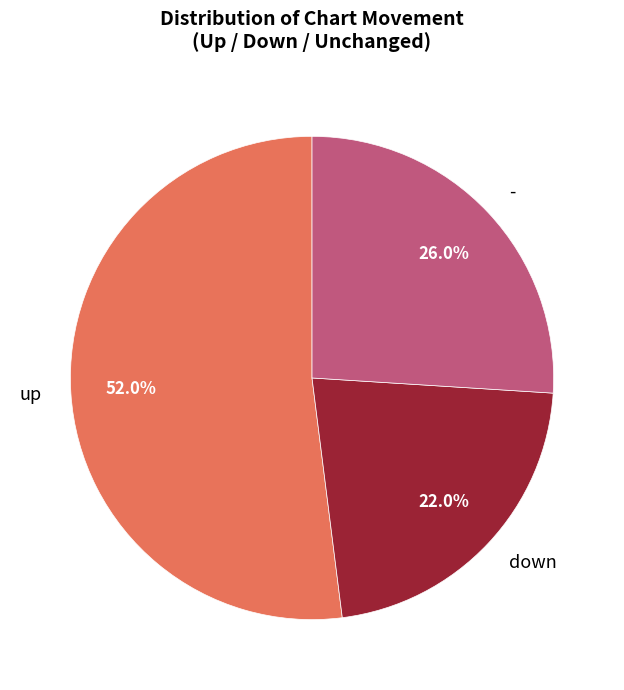

The down slice represents 31% of the pie. True or false?

False